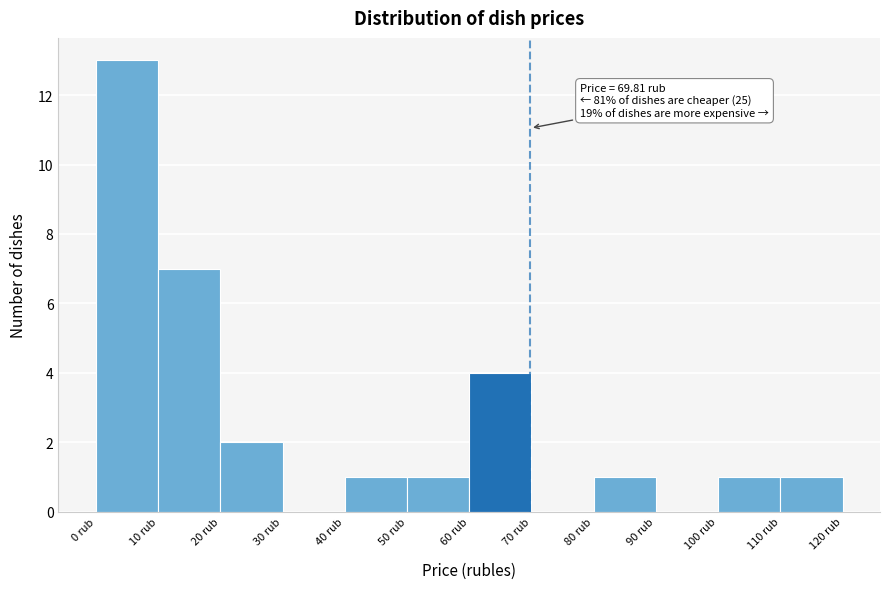

Over which range of the x-axis is the bar tallest?

0 to 10